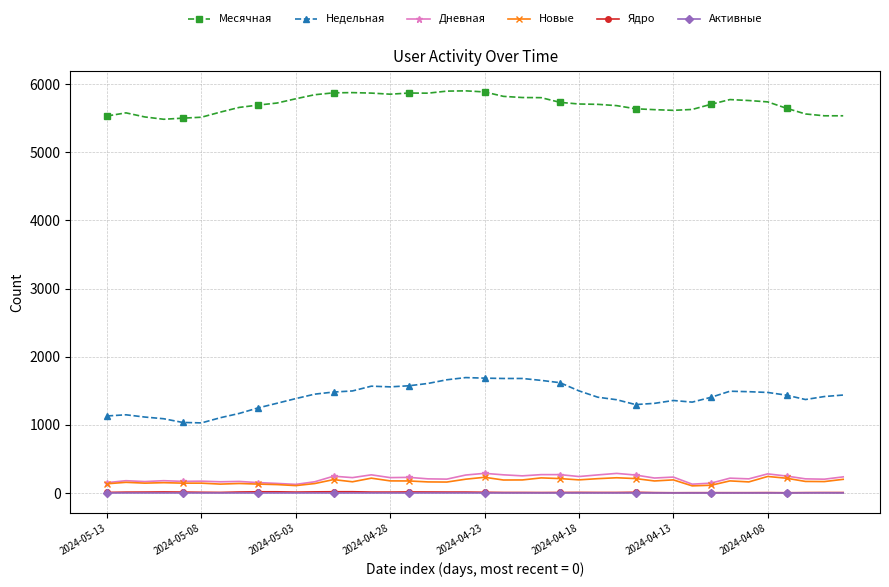

Which series has the largest total across all categories?

Месячная